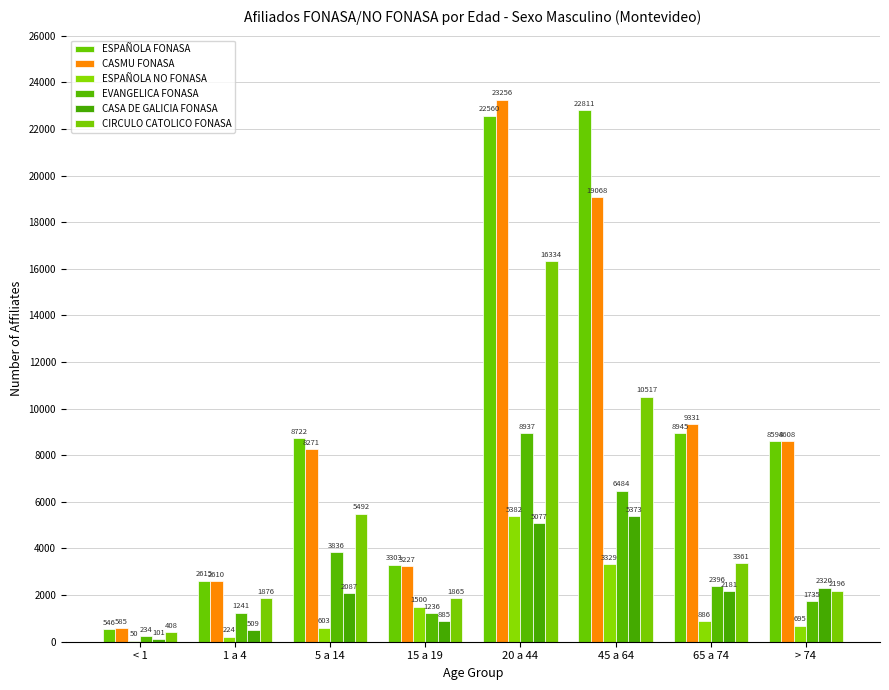

Reading left to right, what are all the values shown in this chart?

ESPAÑOLA FONASA: 546	2615	8722	3303	22560	22811	8945	8594
CASMU FONASA: 585	2610	8271	3227	23256	19068	9331	8608
ESPAÑOLA NO FONASA: 50	224	603	1500	5382	3329	886	695
EVANGELICA FONASA: 234	1241	3836	1236	8937	6484	2396	1735
CASA DE GALICIA FONASA: 101	509	2087	885	5077	5373	2181	2320
CIRCULO CATOLICO FONASA: 408	1876	5492	1865	16334	10517	3361	2196